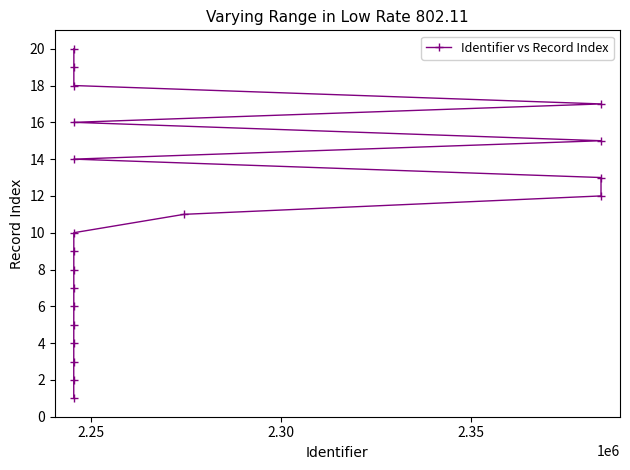

Count the number of categories in the chart.

20